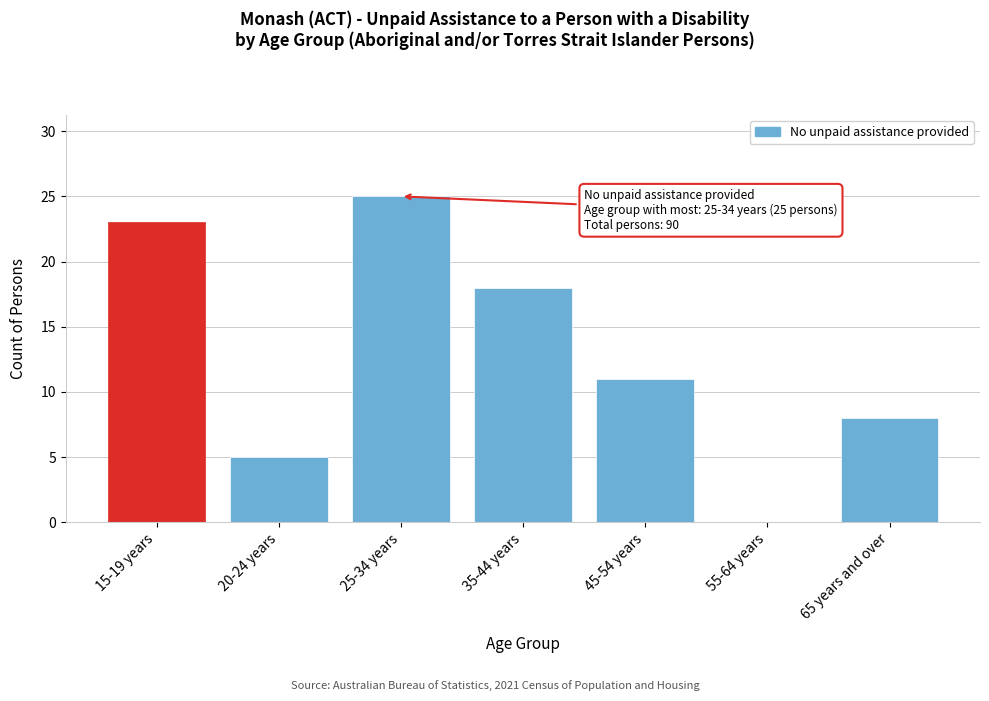

Reading left to right, transcribe all the data shown in this chart.

15-19 years=23	20-24 years=5	25-34 years=25	35-44 years=18	45-54 years=11	55-64 years=0	65 years and over=8